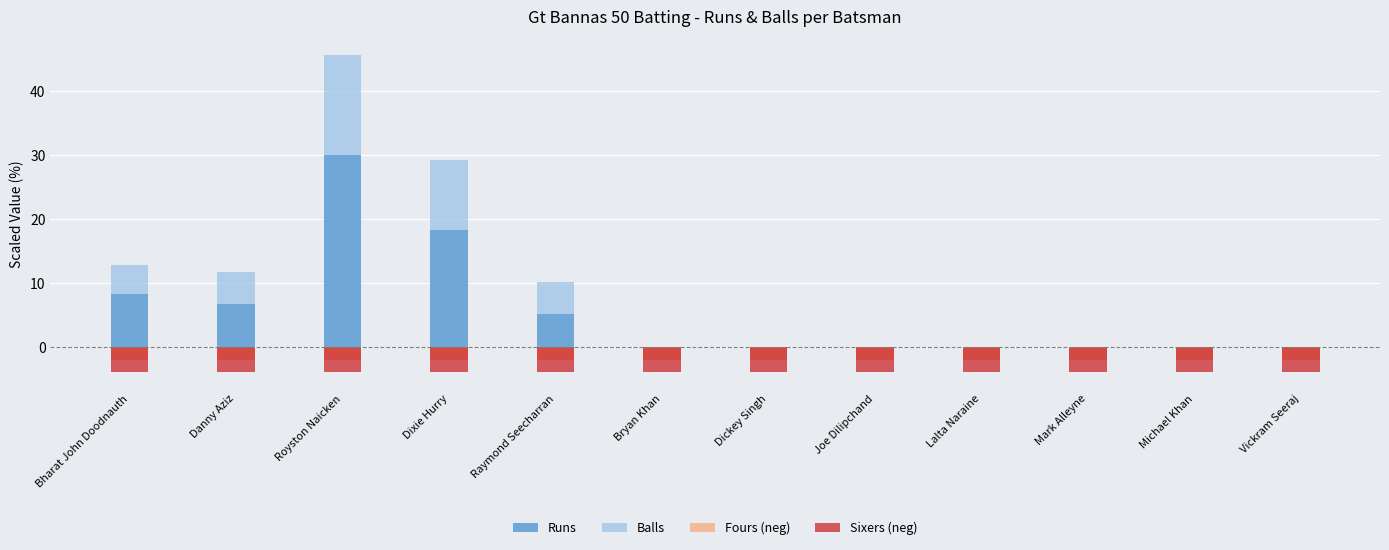

How many bars are there in total?

48